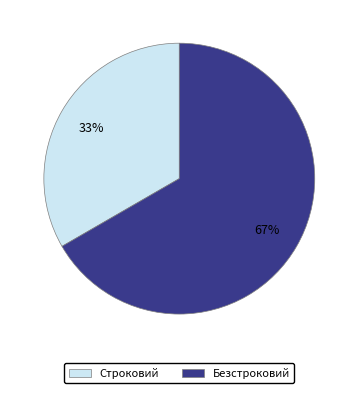

True or false: Строковий accounts for 44% of the total.

False